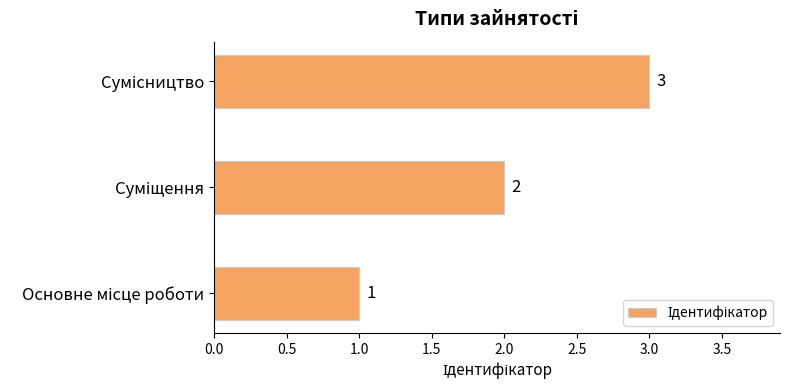

What is the average value?

2